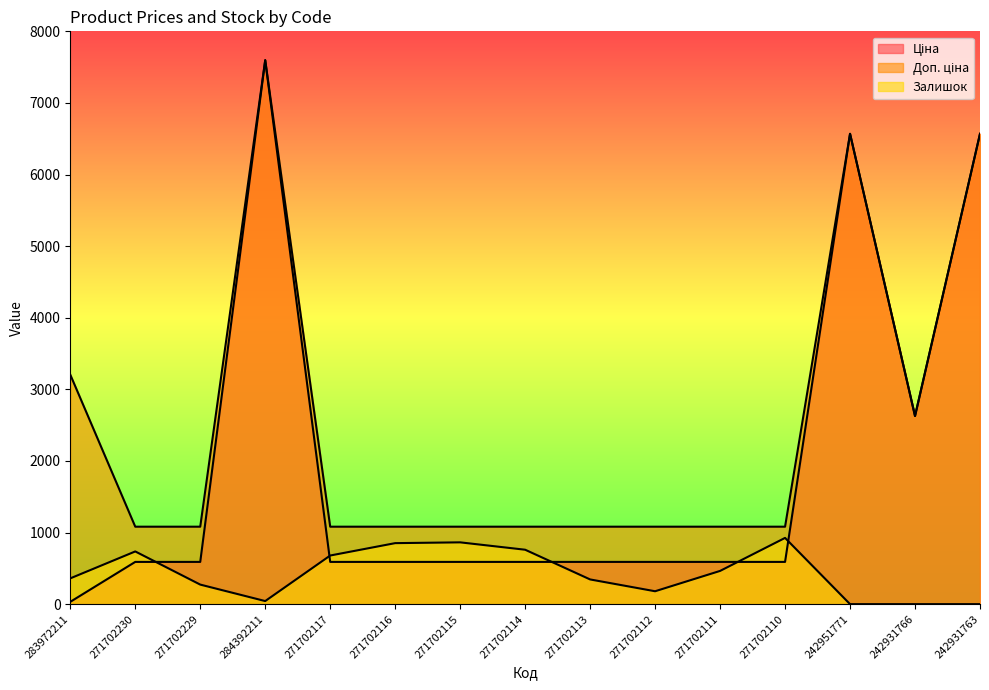

List the series in order of their peak value, lowest first.

Залишок, Ціна, Доп. ціна